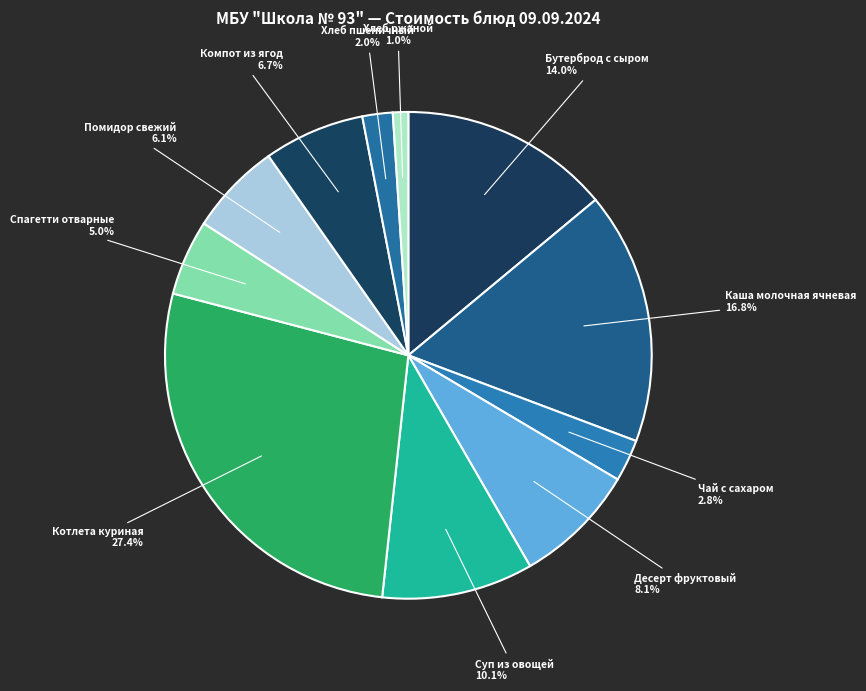

Does any single category account for the majority?

No